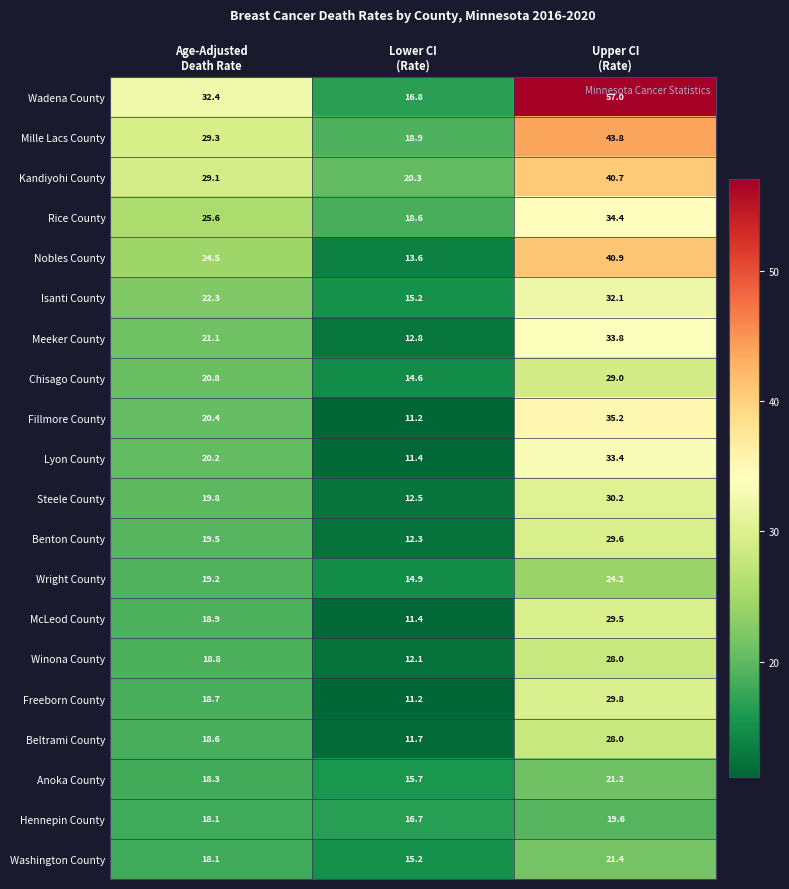

Which series has the largest total across all categories?

Wadena County